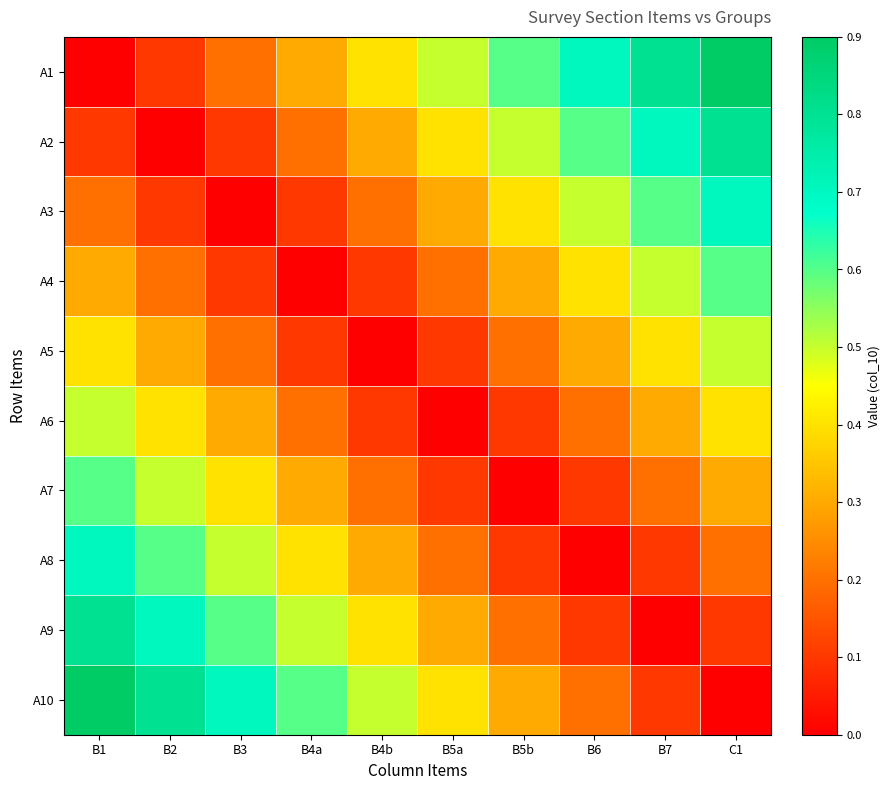

At which category is the sum across all series the highest?

B1